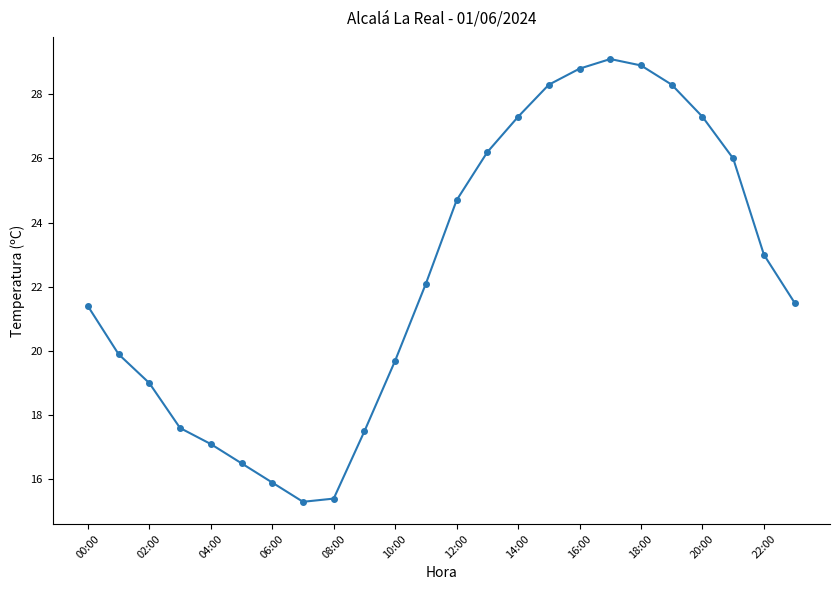

How many lines are shown in the chart?

1